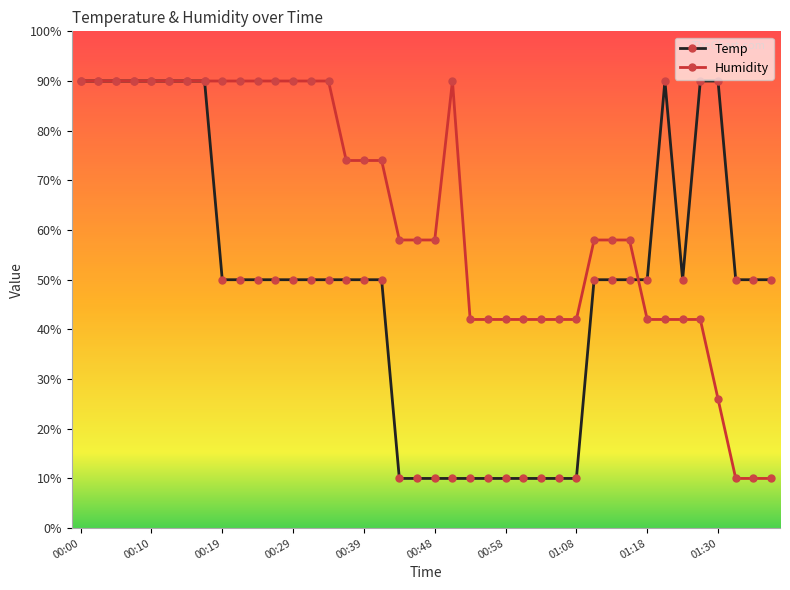

What is the greatest value displayed?

90.0